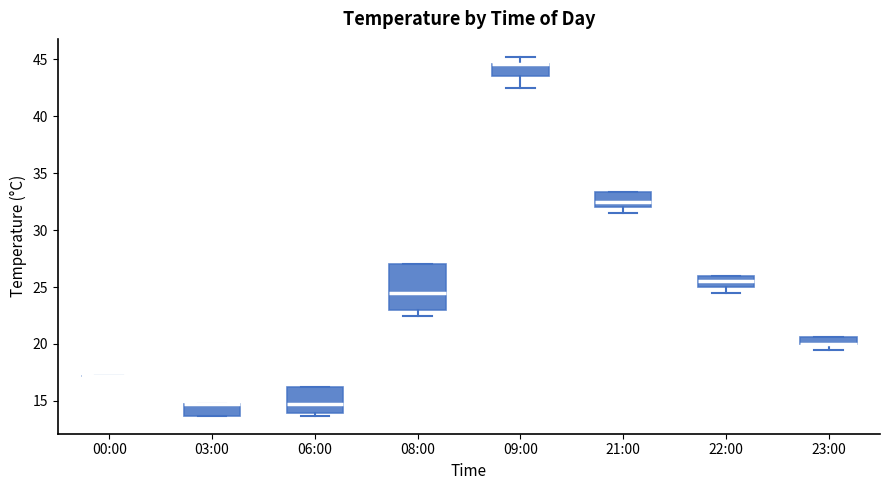

Which box is the tallest, from its lower edge to its upper edge?

08:00